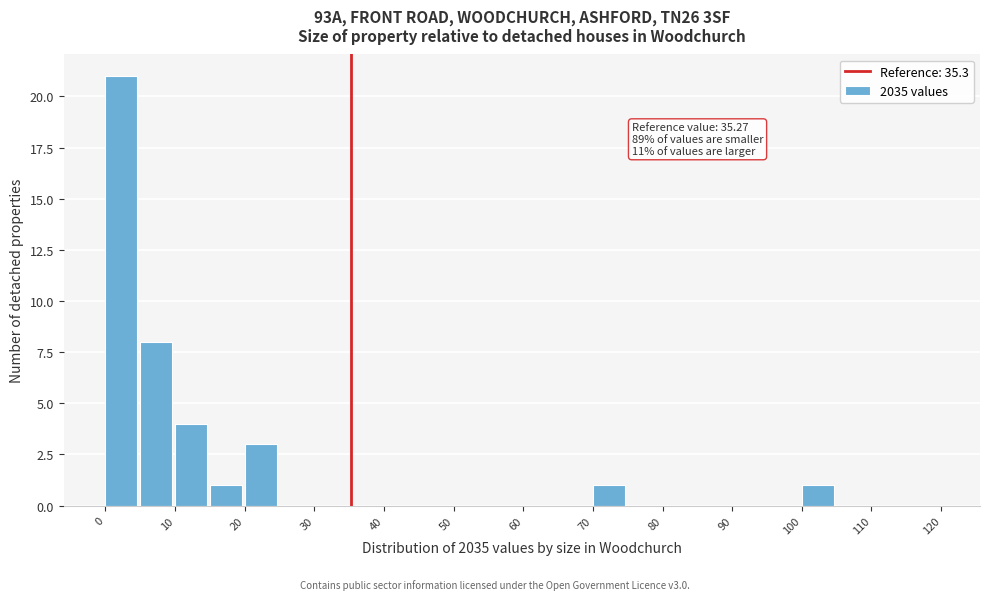

Over which range of the x-axis is the bar tallest?

0 to 5